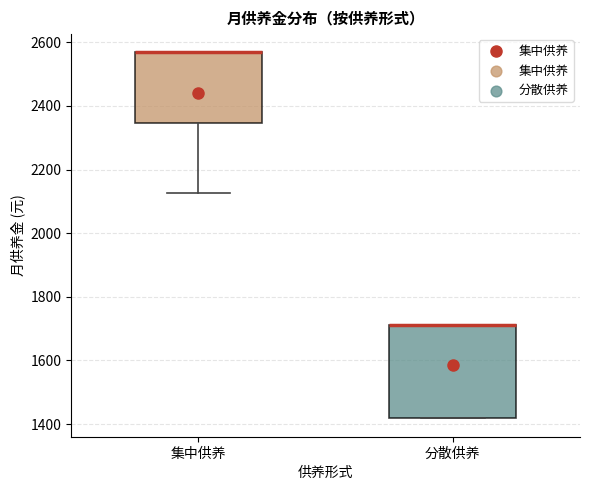

Reading left to right, read every box against the y-axis: the position of its median line, the range the box covers, and the ends of its whiskers. The values are not printed on the chart, so give them approximately, as read against the axis.

集中供养: median 2560 (drawn on the box's upper edge), box 2340 to 2560, whiskers 2120 to 2560
分散供养: median 1720 (drawn on the box's upper edge), box 1420 to 1720, whiskers 1420 to 1720